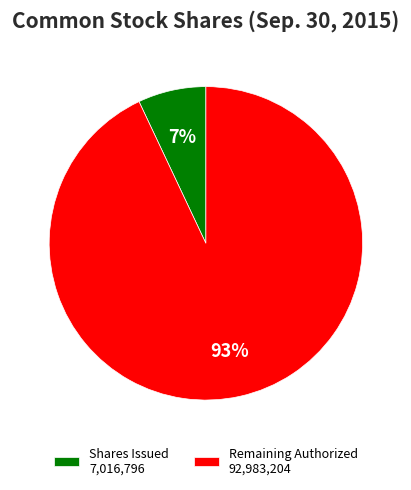

Is it true that Remaining Authorized 92,983,204 is 93% of the pie?

True